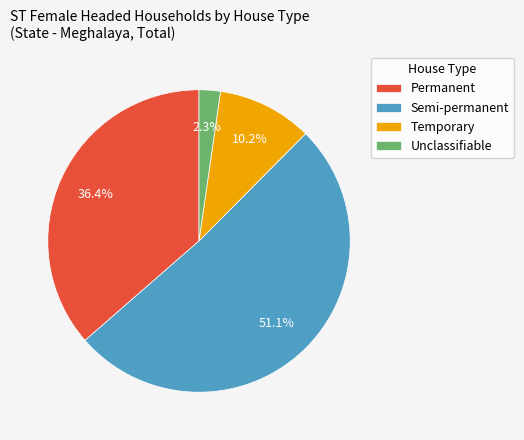

Between Permanent and Unclassifiable, which is larger?

Permanent